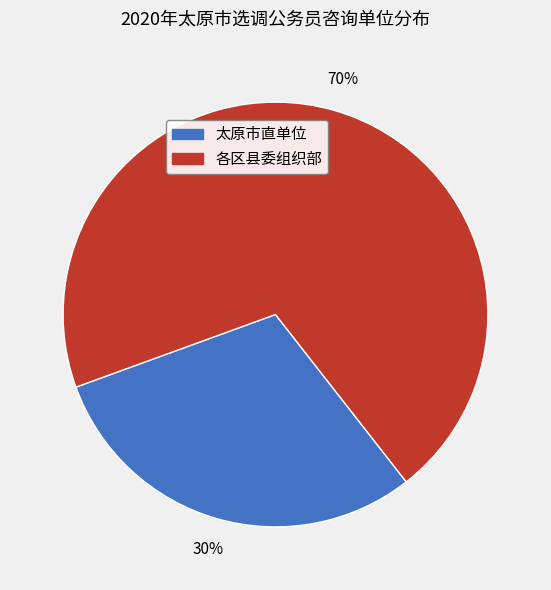

Is there a majority slice in this chart?

Yes